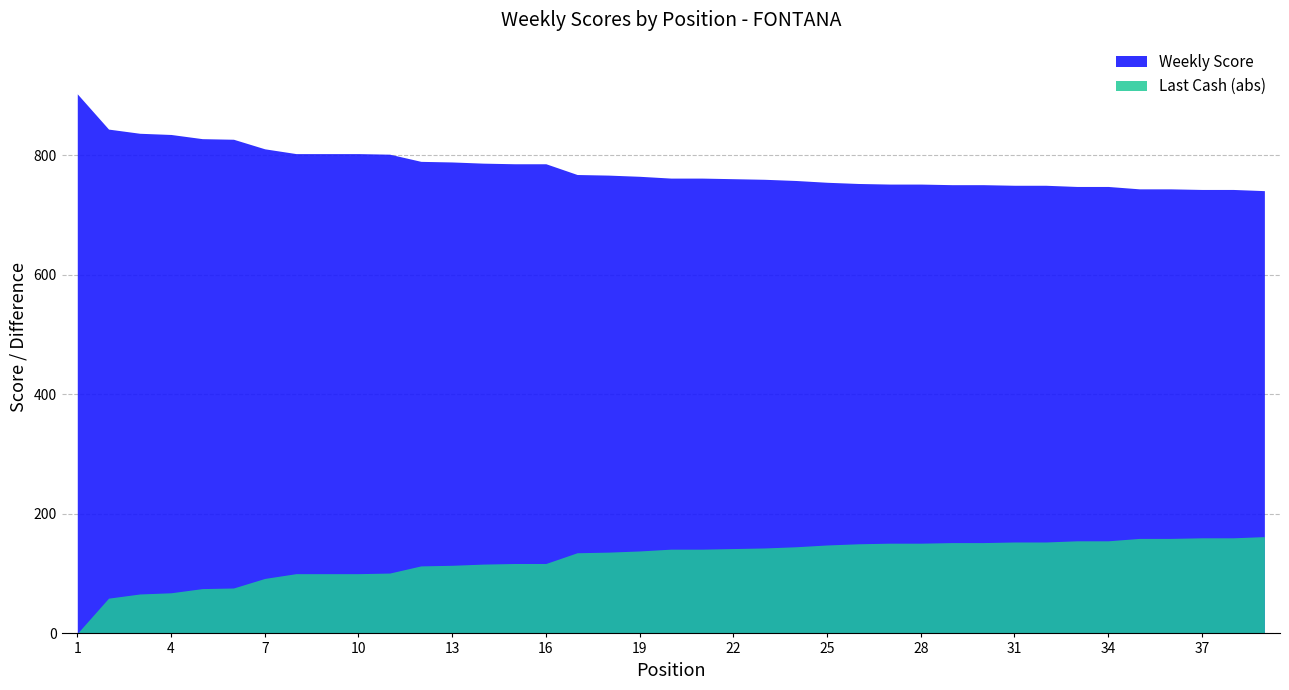

Rank the series at 39 from lowest to highest value.

Last Cash, Weekly Score